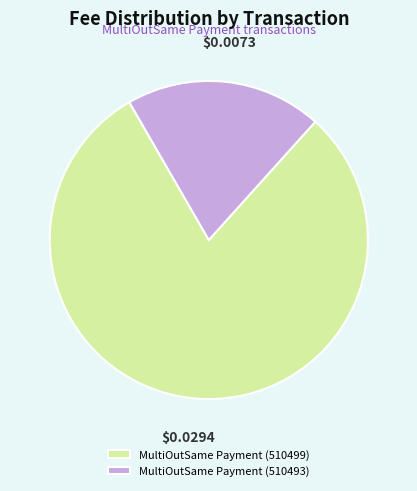

Rank the categories by value from highest to lowest.

MultiOutSame Payment (510499), MultiOutSame Payment (510493)